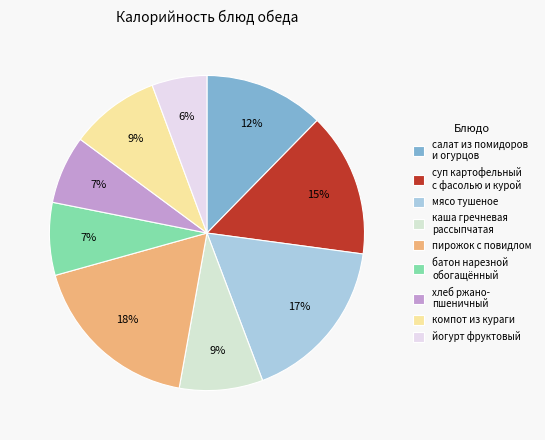

Is there a majority slice in this chart?

No